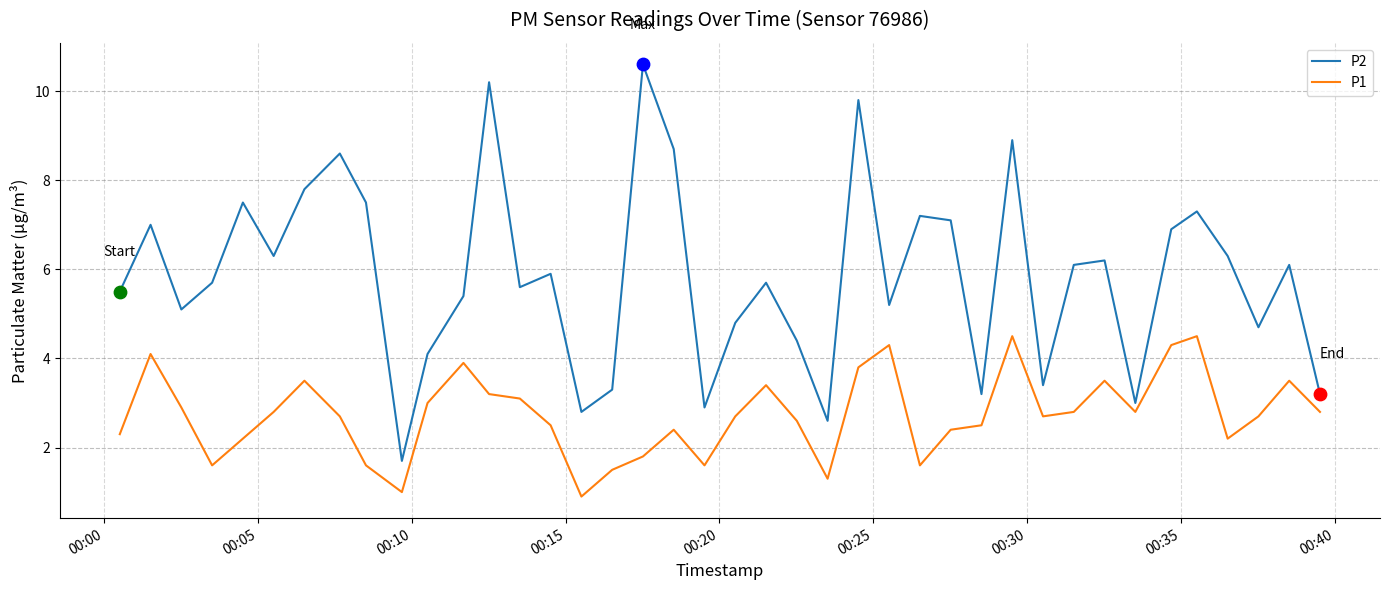

Which series has the largest range (max minus min)?

P2